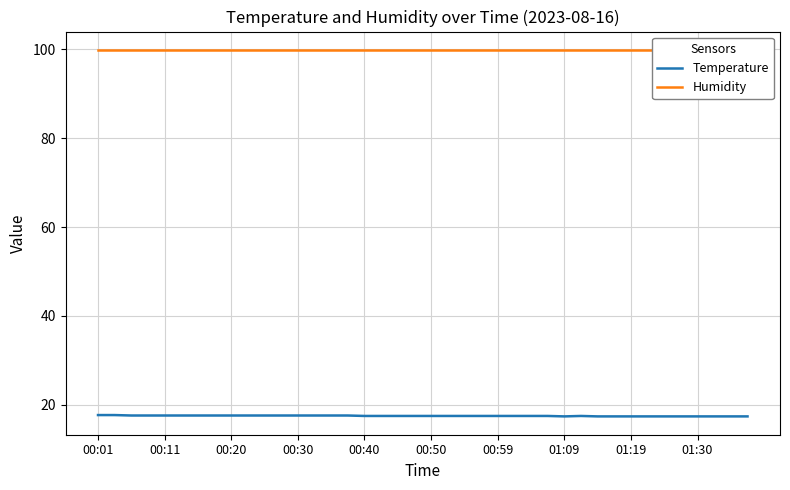

List the series in order of their overall mean, lowest first.

Temperature, Humidity